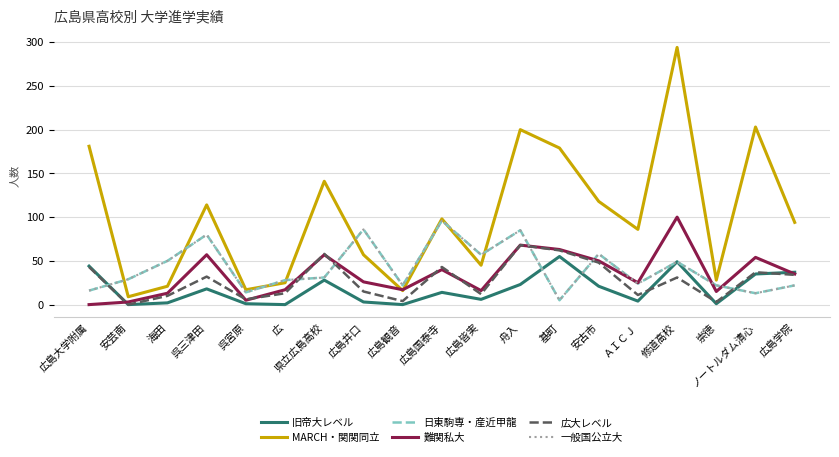

How many values in the 一般国公立大 series exceed 29?

9